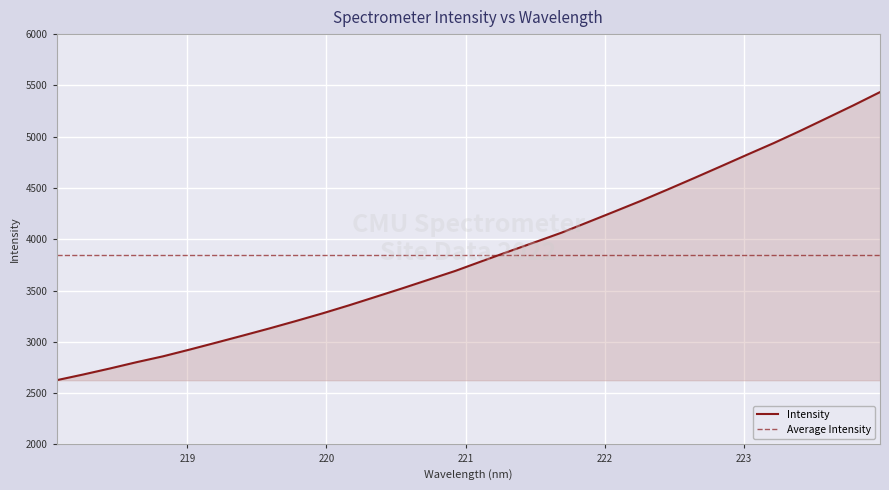

Where is the data nearest to the value 4030?

221.6902